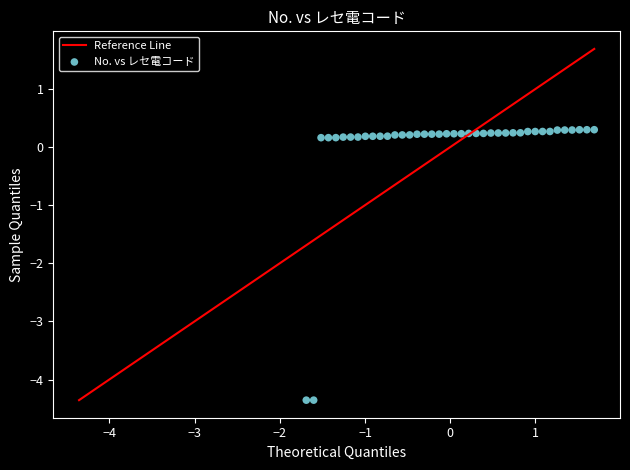

What is the range of X values (max minus min)?

3.4